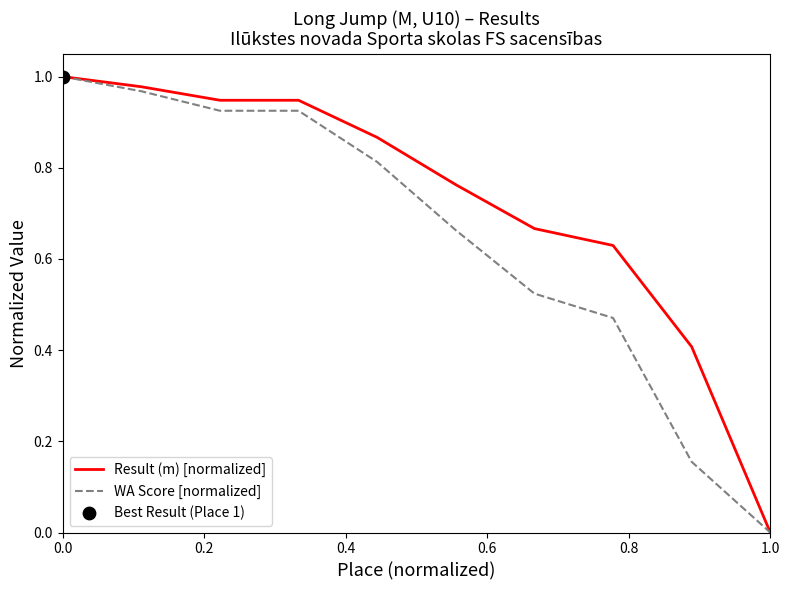

List the series in order of their overall mean, highest first.

Result (m) [normalized], WA Score [normalized]